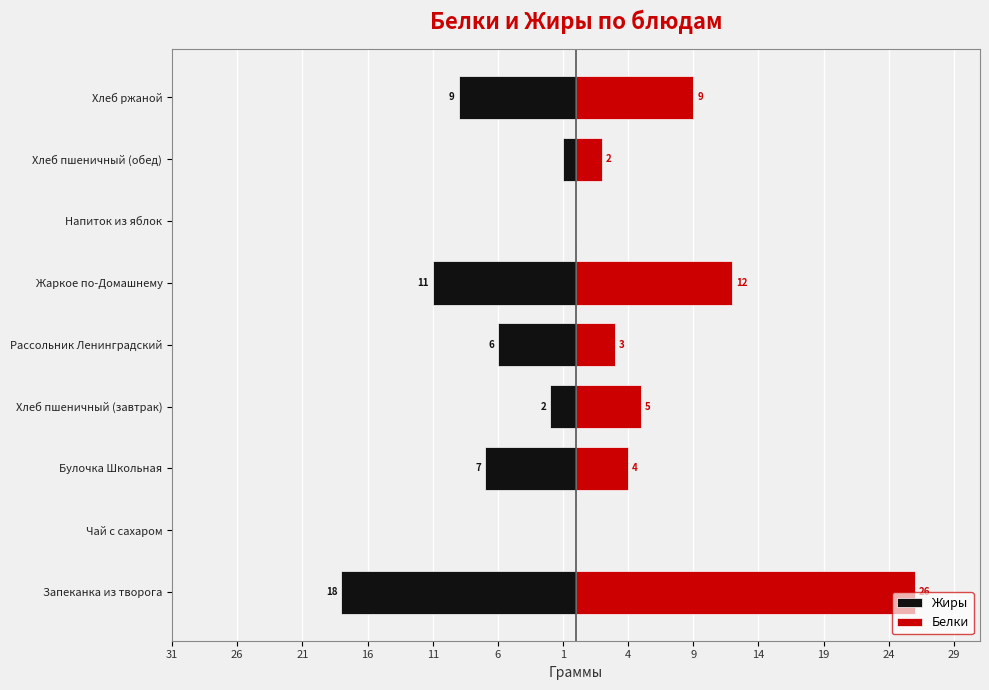

List the series in order of their overall mean, highest first.

Белки, Жиры